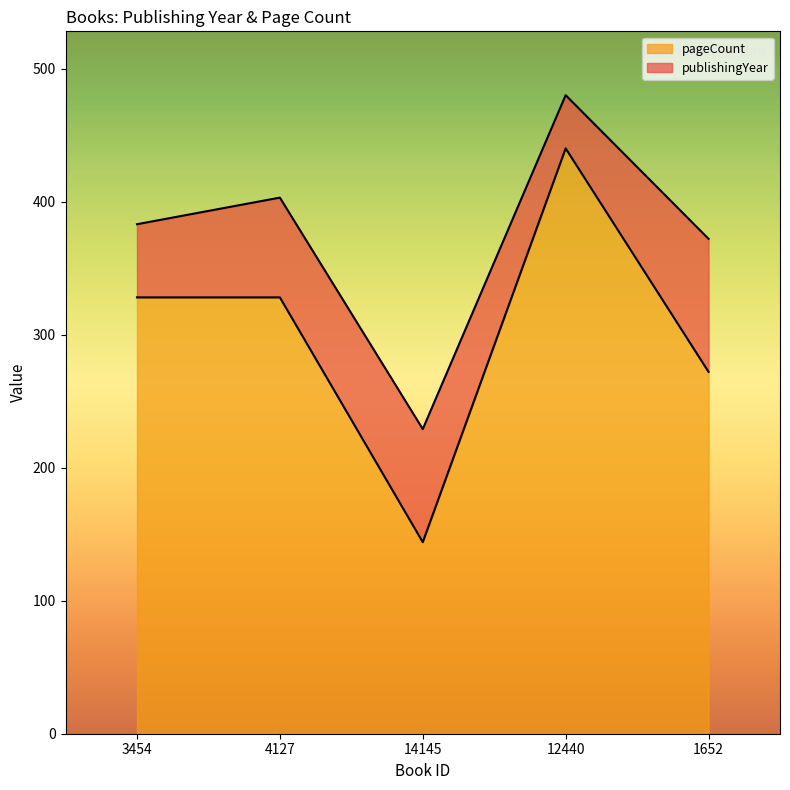

What is the greatest value displayed?

440